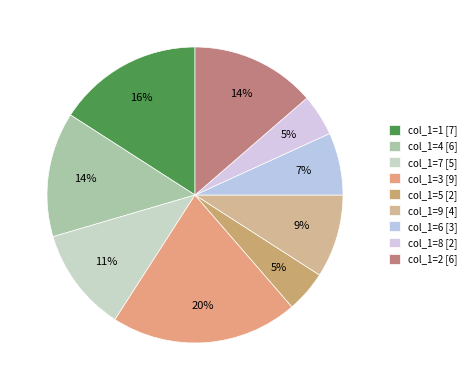

To the nearest percent, what is the average slice percentage?

11%